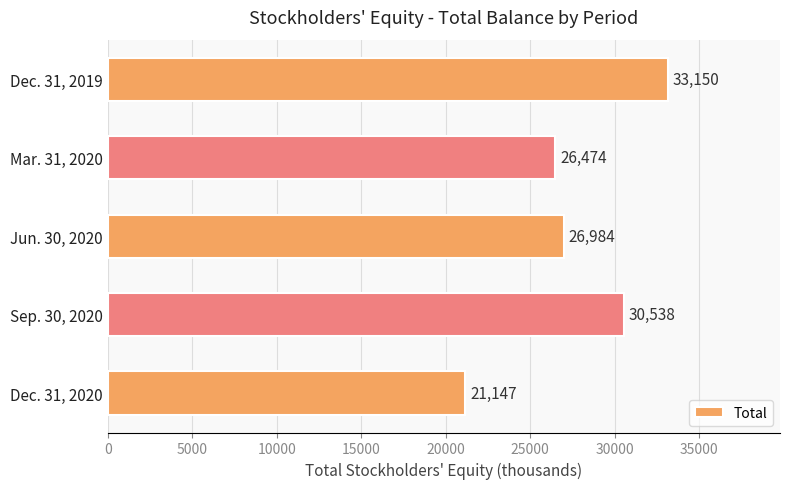

Is it true that the value at Mar. 31, 2020 is 5439?

False